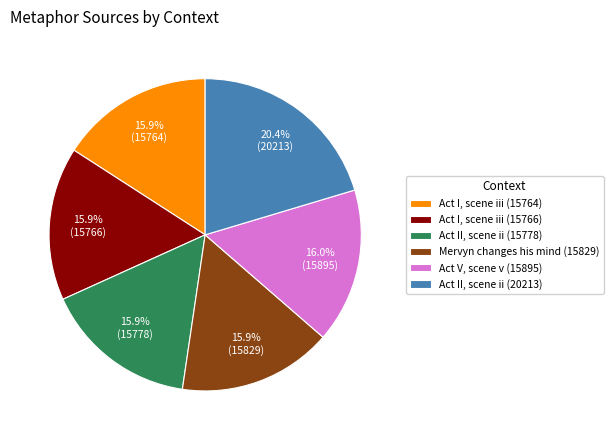

Is the sum of Act I, scene iii (15764) and Act II, scene ii (20213) greater than half?

No